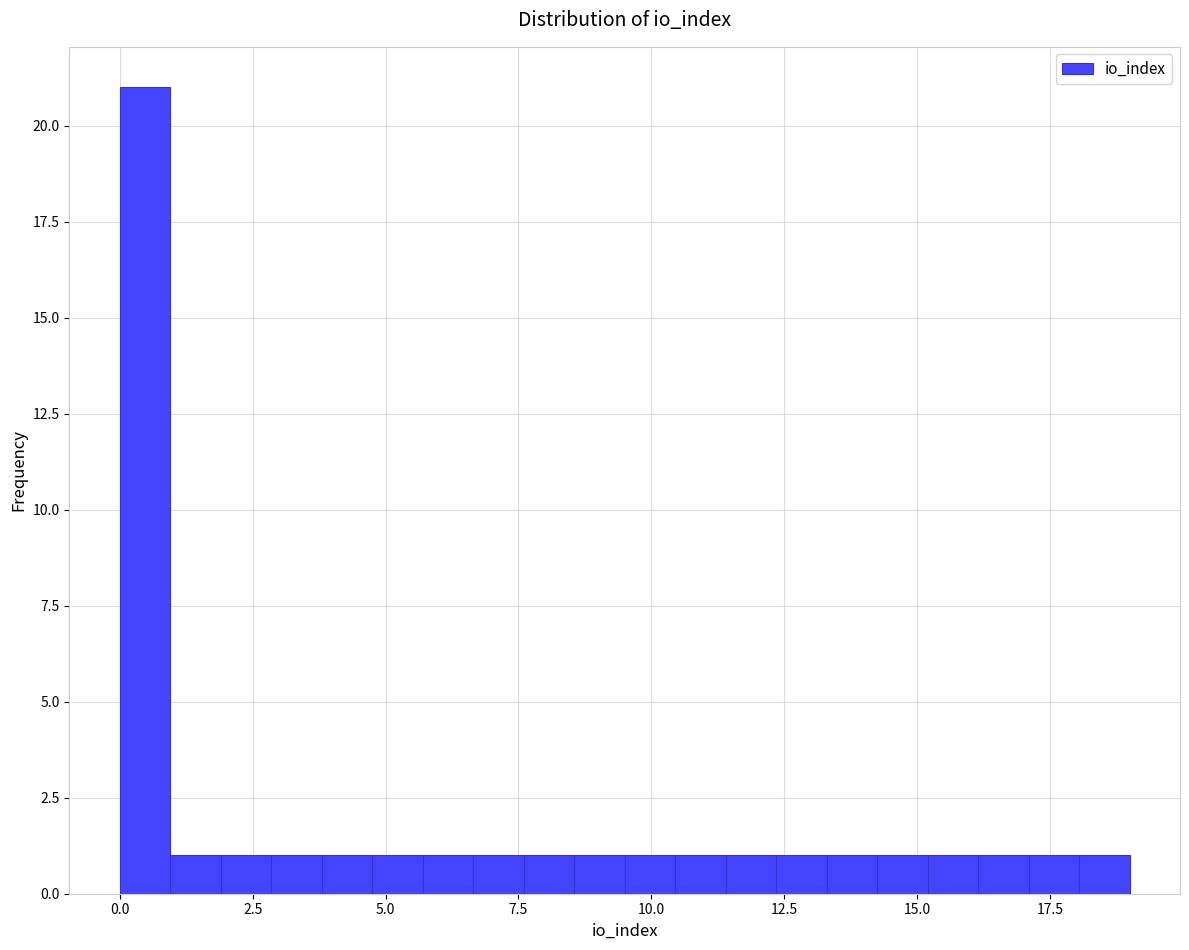

Around what value on the x-axis is the tallest bar? Give the approximate position of its centre, as read against the axis.

0.5